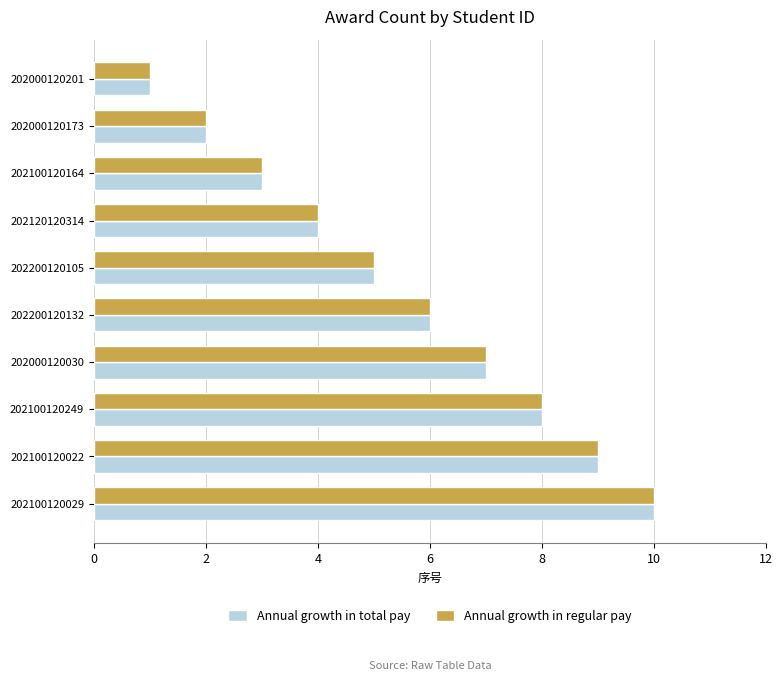

What is the sum of the Annual growth in total pay values at 202100120029 and 202000120030?

17